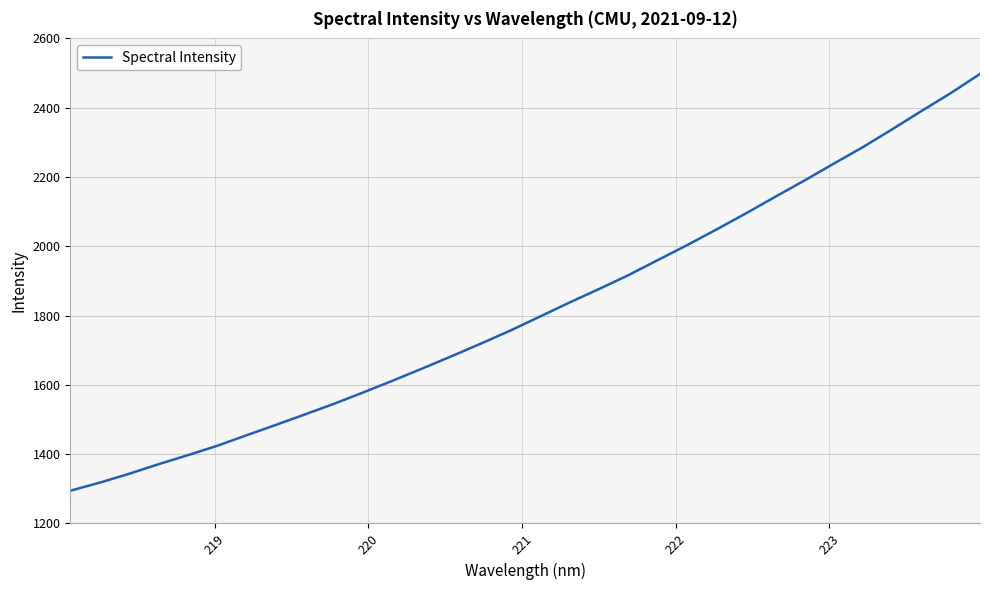

What is the maximum value shown in the chart?

2497.4